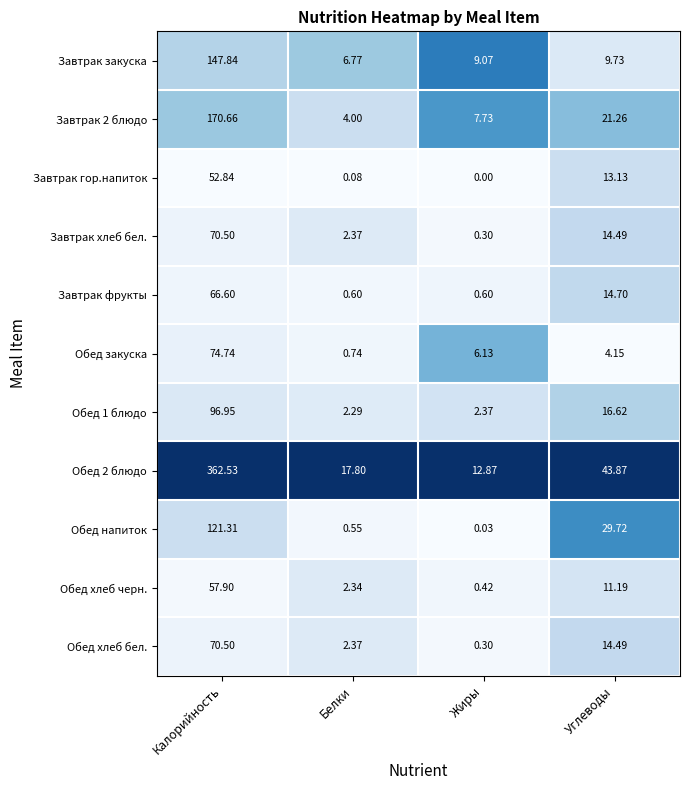

Which series has the largest range (max minus min)?

Обед 2 блюдо